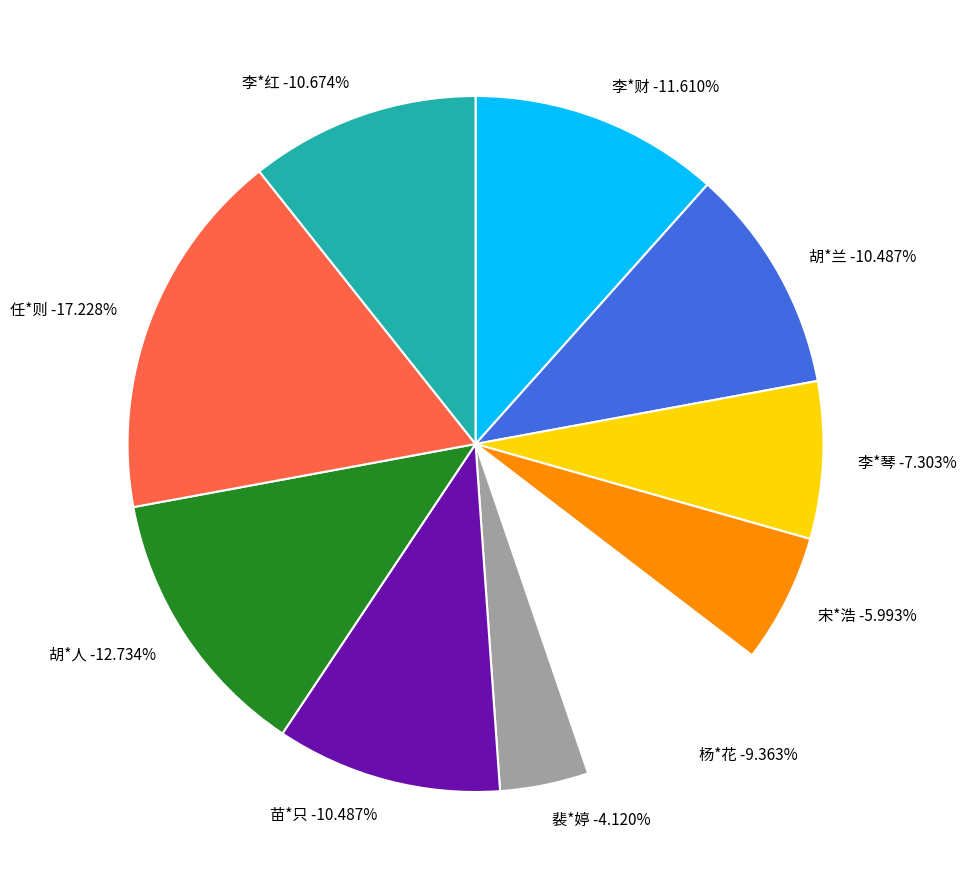

Rank the categories by value from lowest to highest.

裴*婷, 宋*浩, 李*琴, 杨*花, 胡*兰, 苗*只, 李*红, 李*财, 胡*人, 任*则